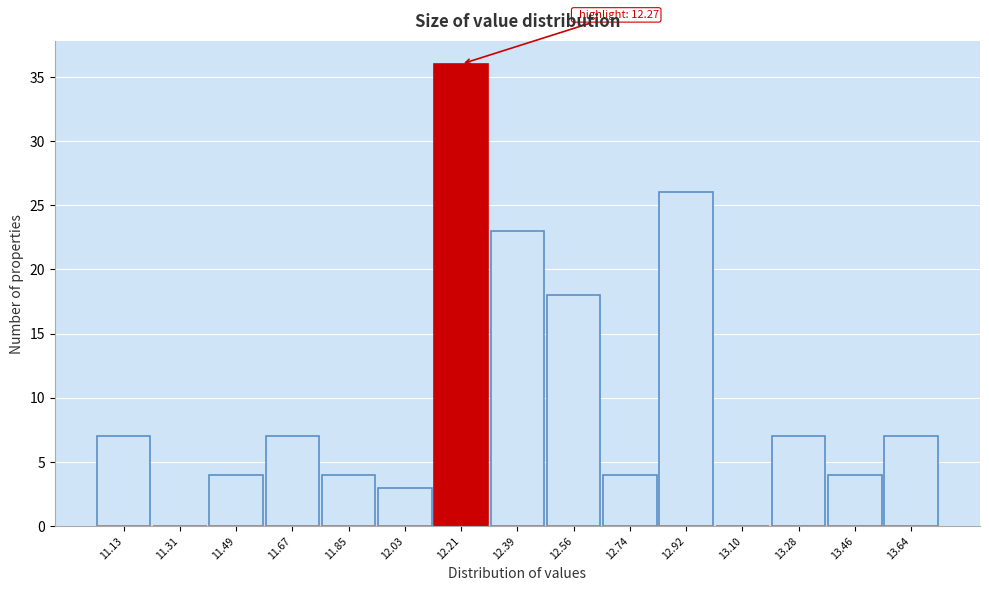

Reading left to right, what are all the values shown in this chart?

11.13=7	11.31=0	11.49=4	11.67=7	11.85=4	12.03=3	12.21=36	12.39=23	12.56=18	12.74=4	12.92=26	13.10=0	13.28=7	13.46=4	13.64=7